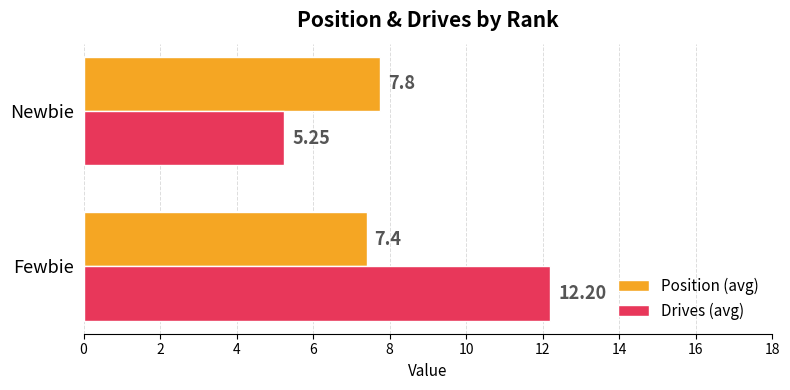

What is the average value of the Position (avg) series?

7.6